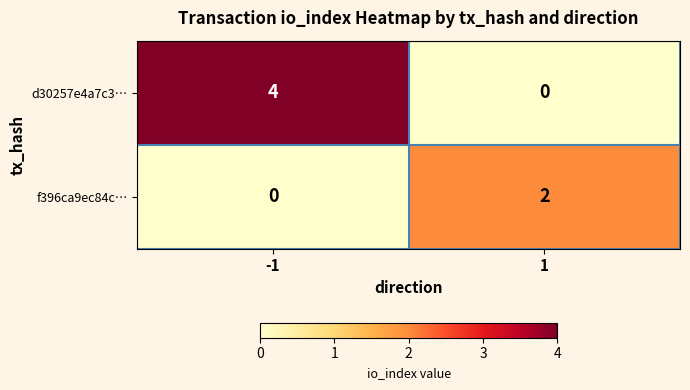

What is the difference between the d30257e4a7c3… values at -1 and 1?

4